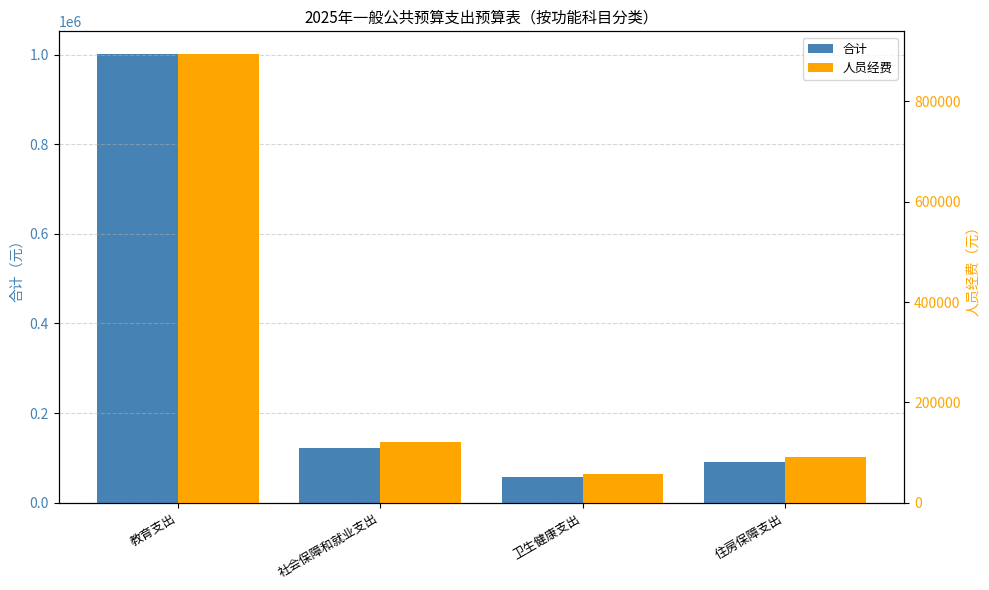

Is the value of 合计 at 卫生健康支出 greater than the value of 人员经费 at 住房保障支出?

No